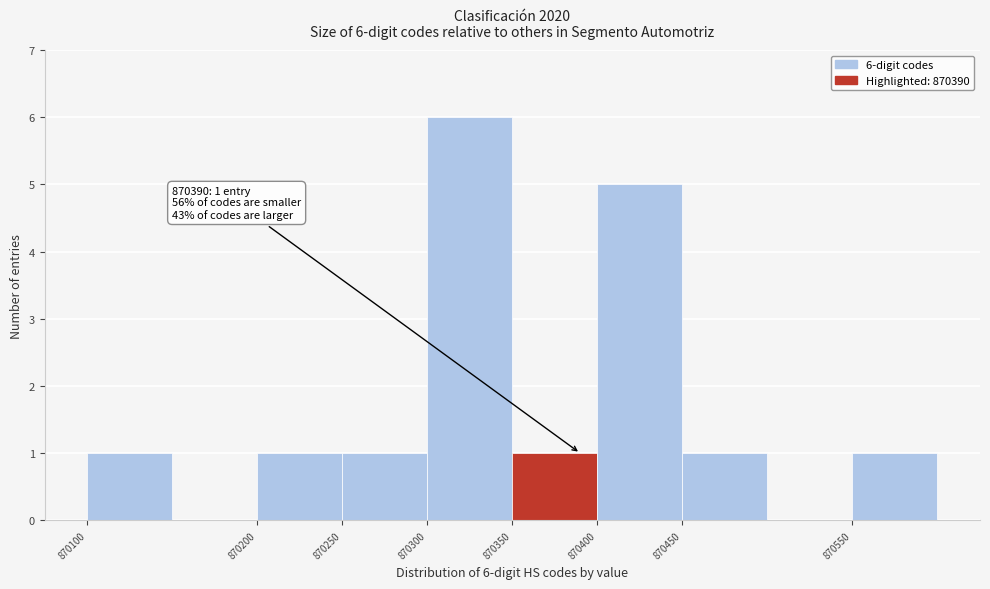

Over which range of the x-axis is the bar tallest?

870300 to 870350